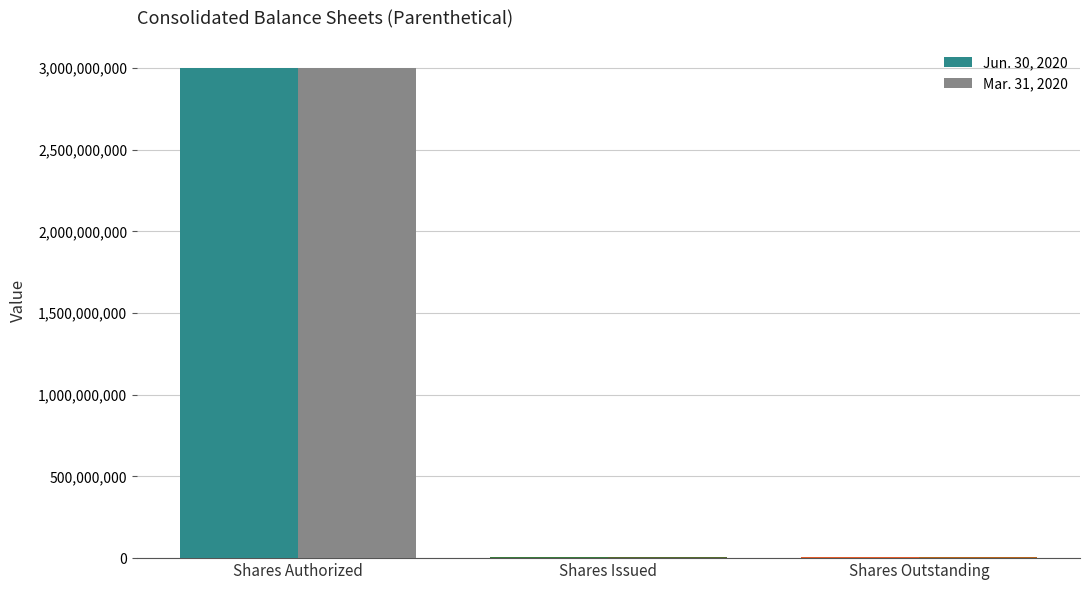

What is the minimum value shown in the chart?

9917592